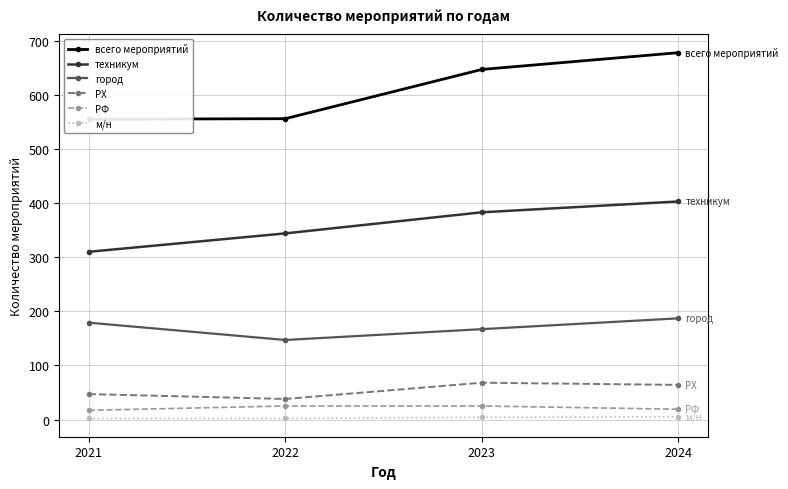

True or false: всего мероприятий and РФ cross at least once.

False